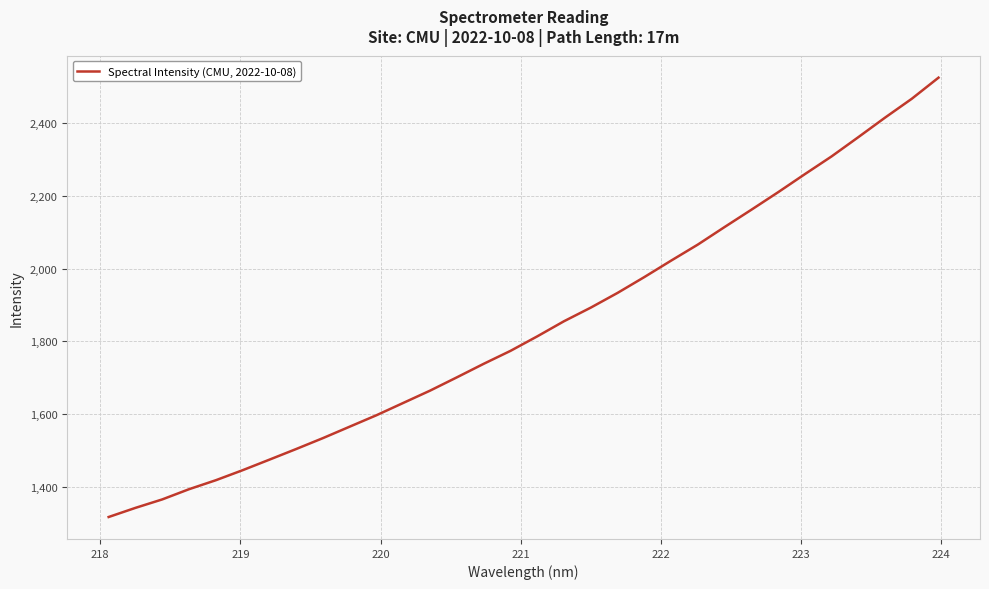

What is the smallest value displayed?

1316.5